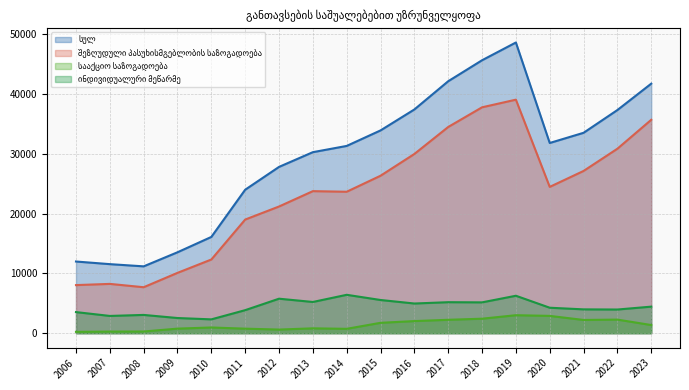

Between 2008 and 2012, which is larger?

2012